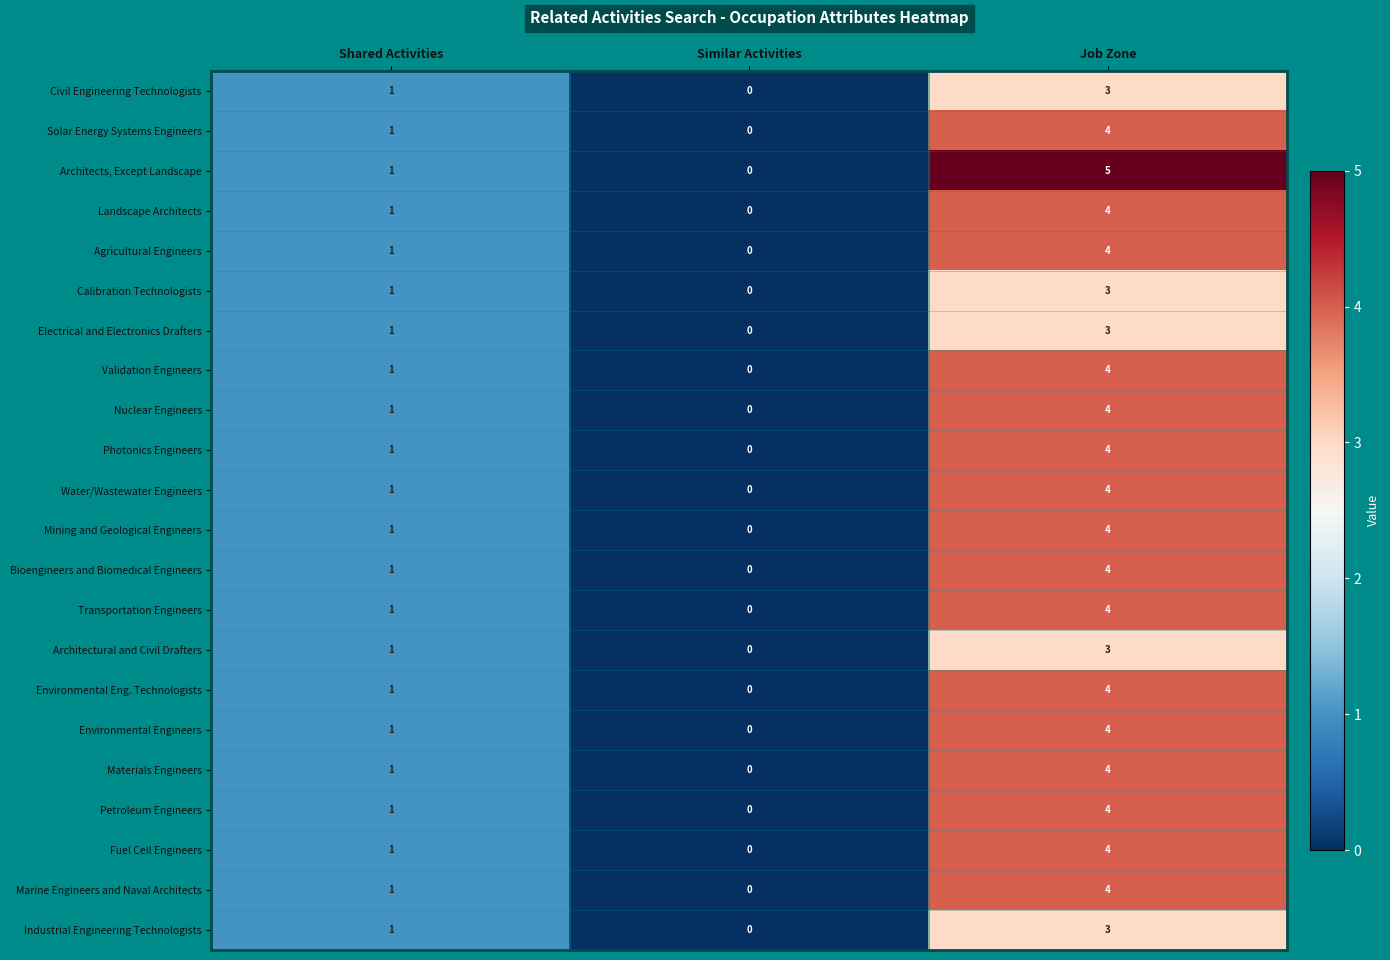

List the labels in order of Environmental Engineers value, smallest first.

Similar Activities, Shared Activities, Job Zone